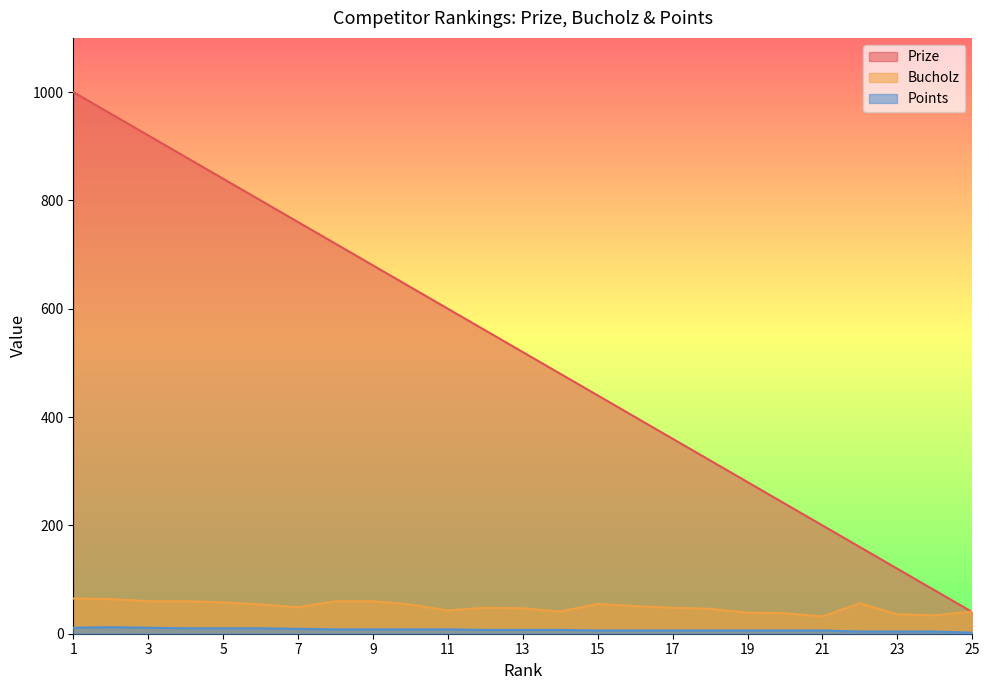

What is the average value of the Bucholz series?

50